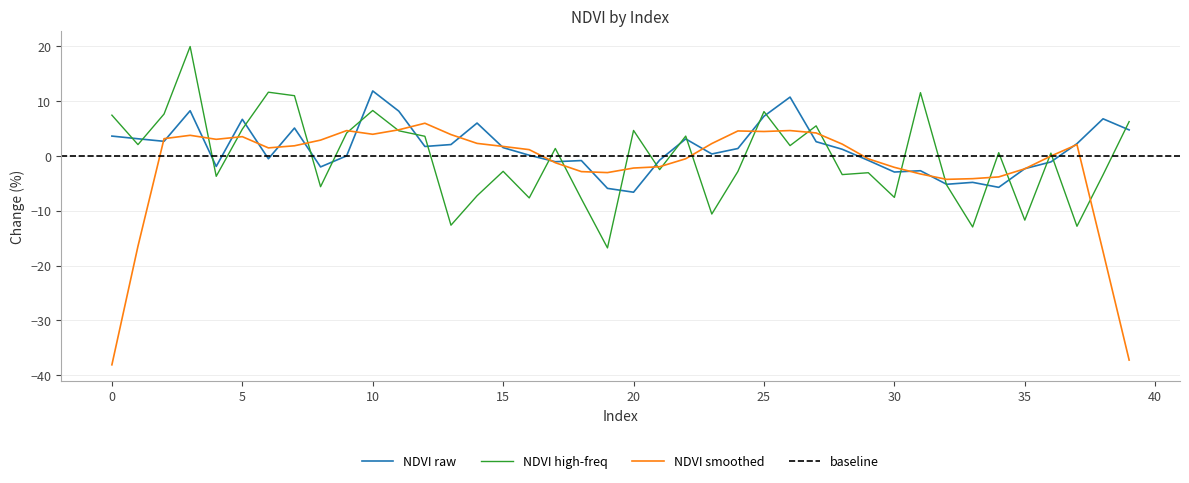

Is it true that NDVI raw equals 8.9 at 5?

False